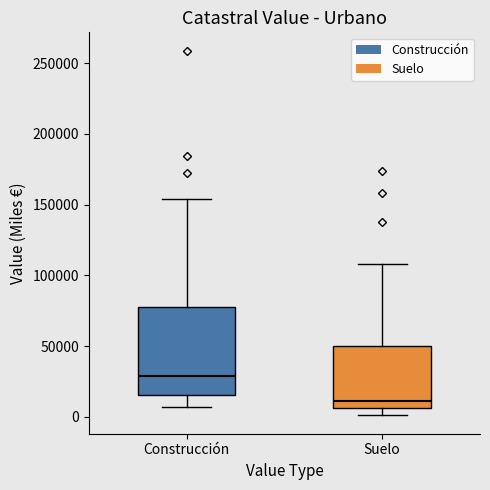

Comparing the boxes themselves (not the whiskers), which one is the tallest?

Construcción